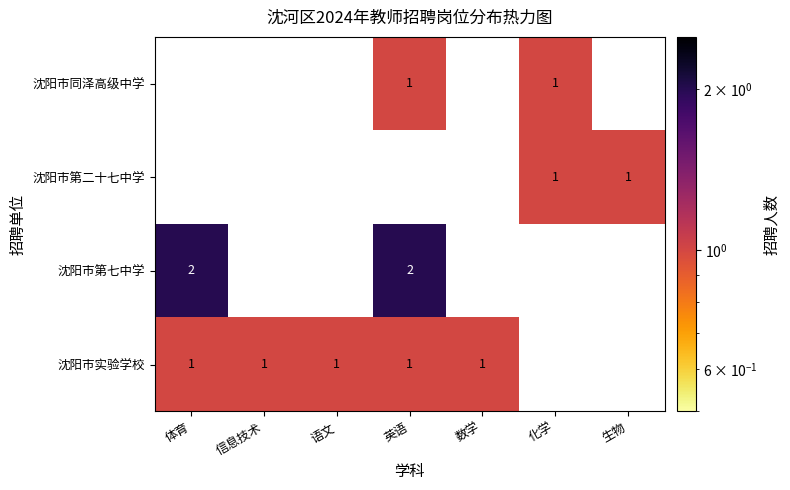

At which category is the sum across all series the highest?

英语